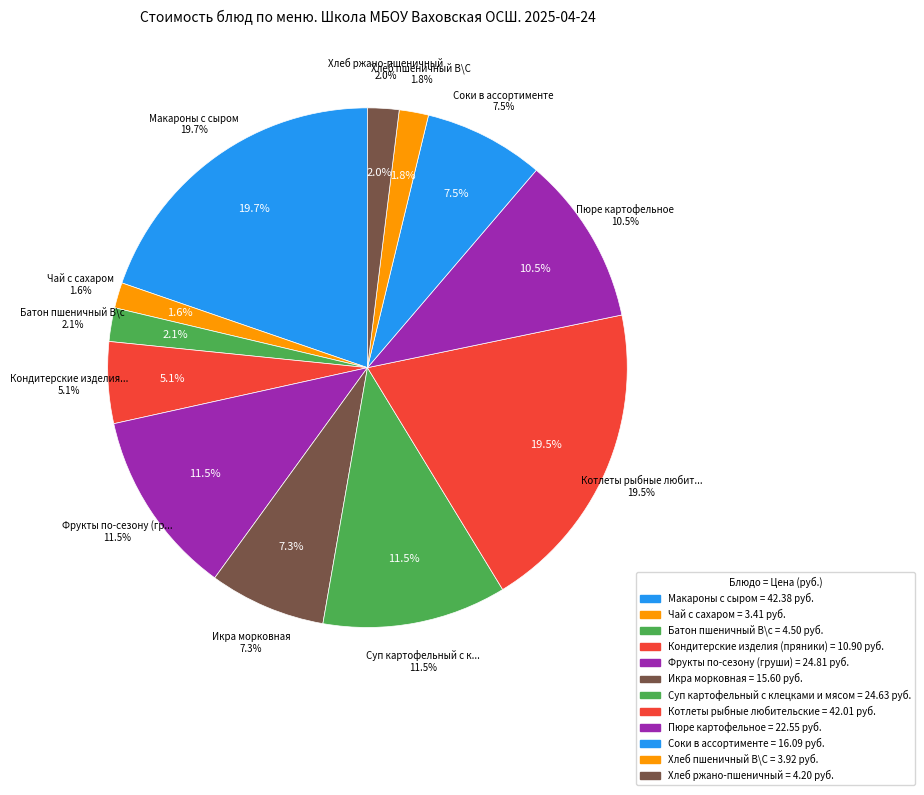

What percentage do Фрукты по-сезону (груши) and Макароны с сыром together represent?

31.3%